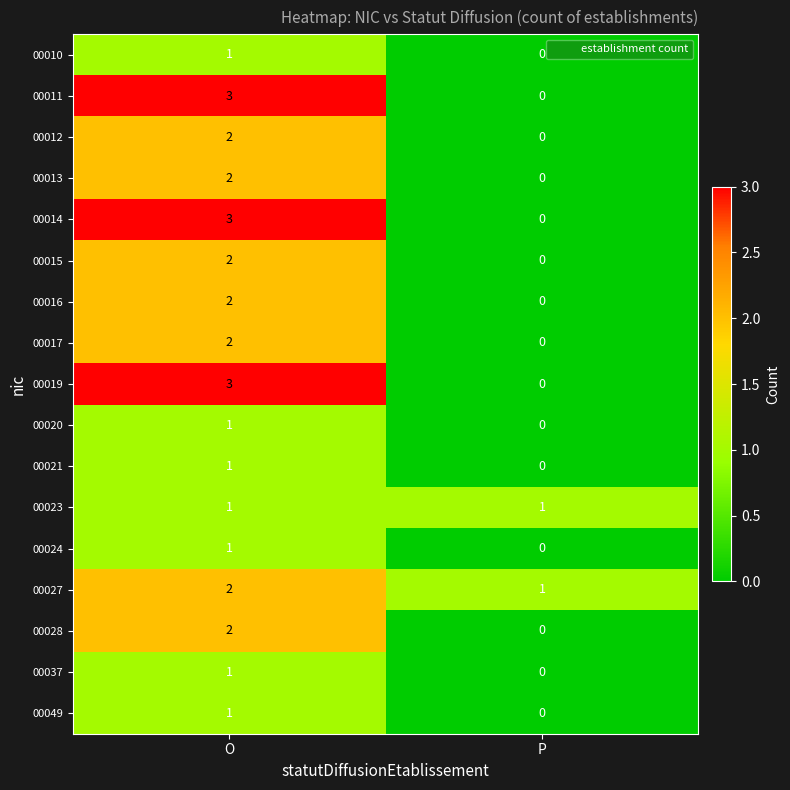

What is the total value across all series at O?

30